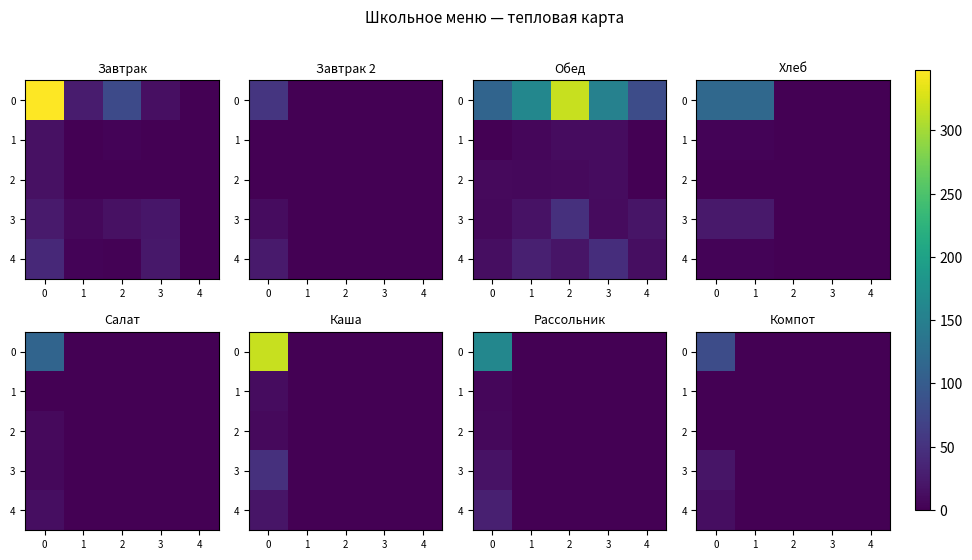

What is the average value of the 3 series?

4